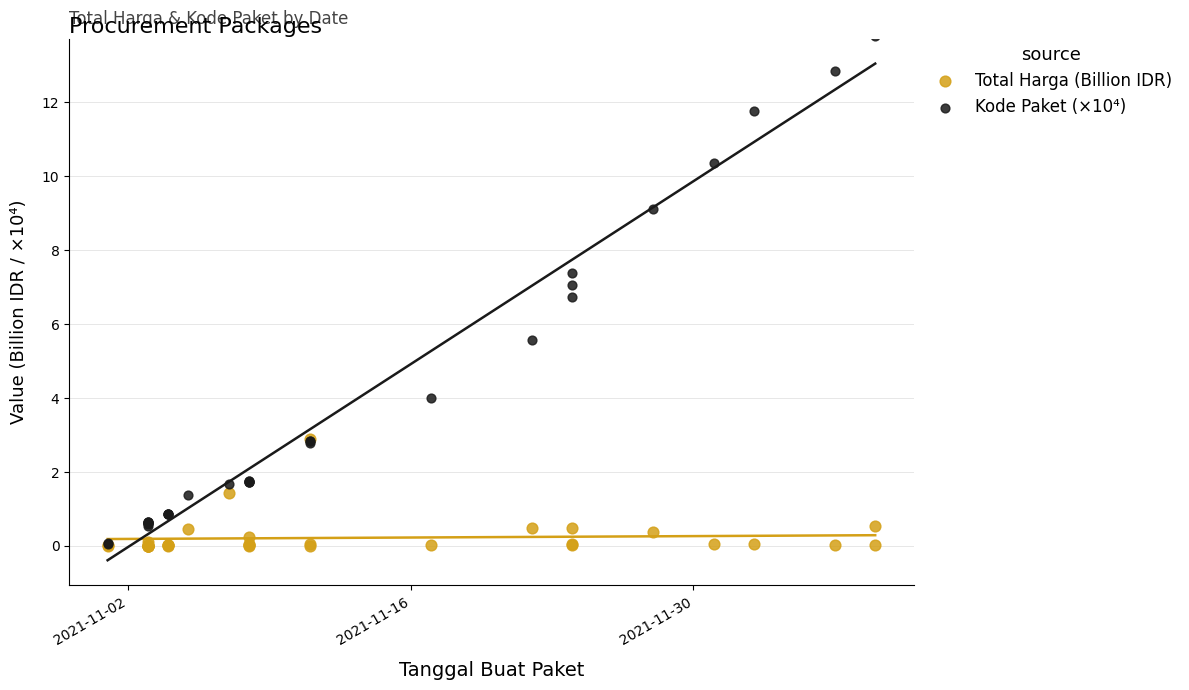

What are all the series names shown in the legend?

Total Harga (Billion IDR), Kode Paket (×10⁴)